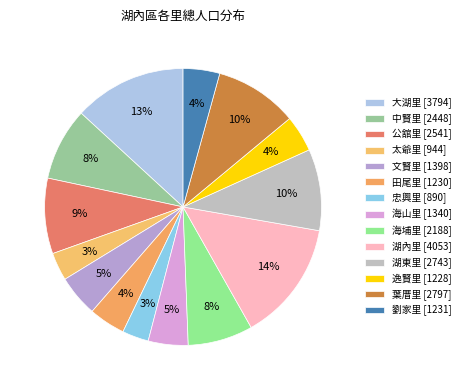

What is the change in value from 大湖里 to 太爺里?

-2850